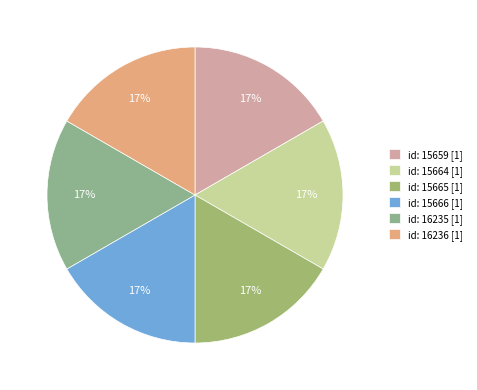

Count the number of slices in the pie.

6